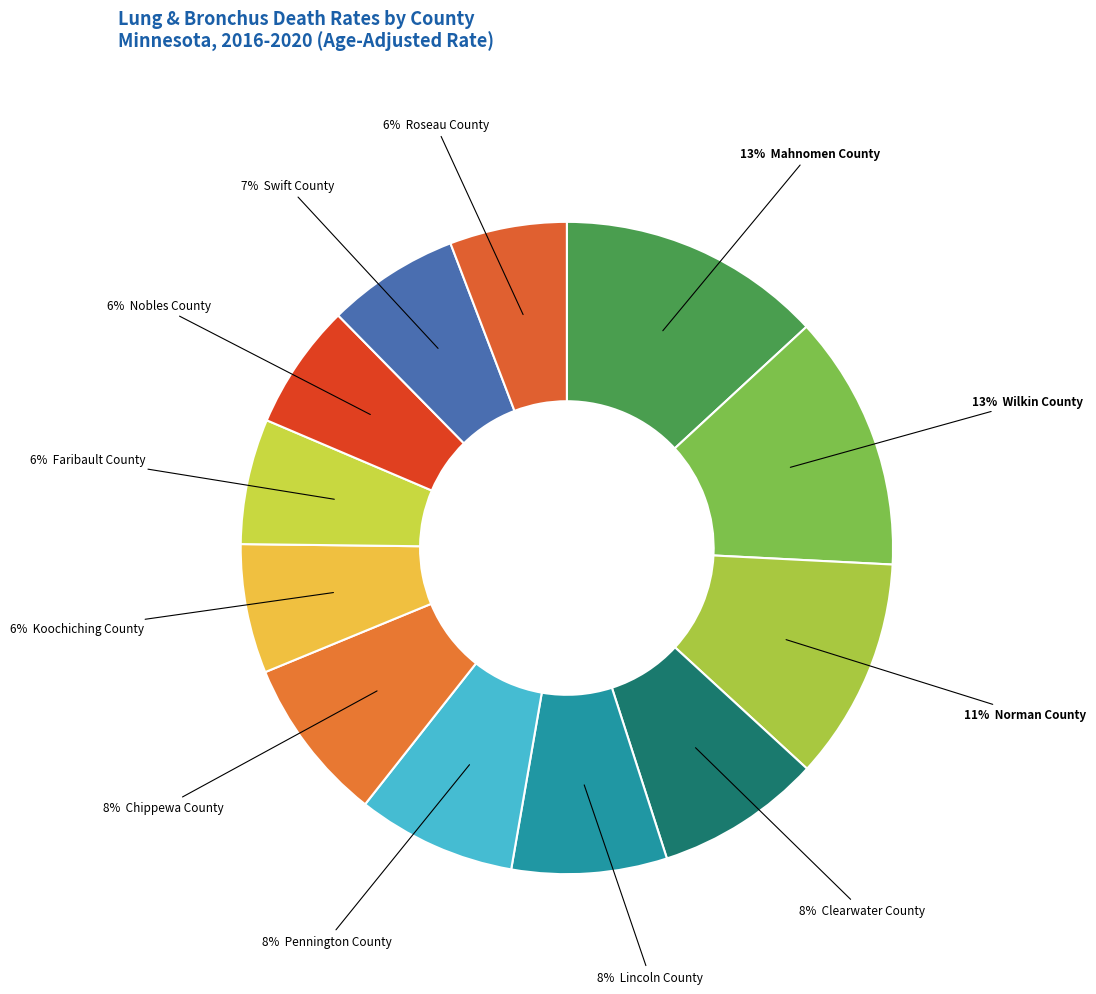

How many segments does this pie chart have?

12